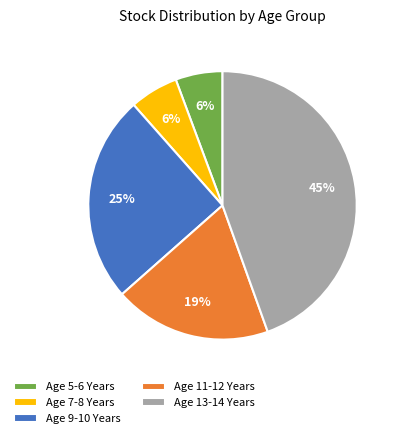

Is the sum of Age 9-10 Years and Age 13-14 Years greater than half?

Yes